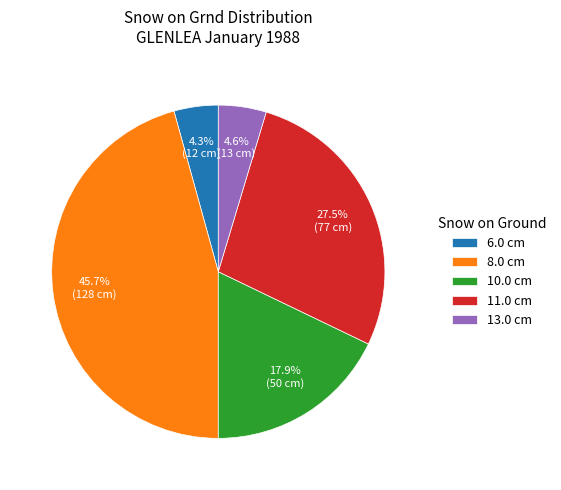

To the nearest percent, what is the average slice percentage?

20%